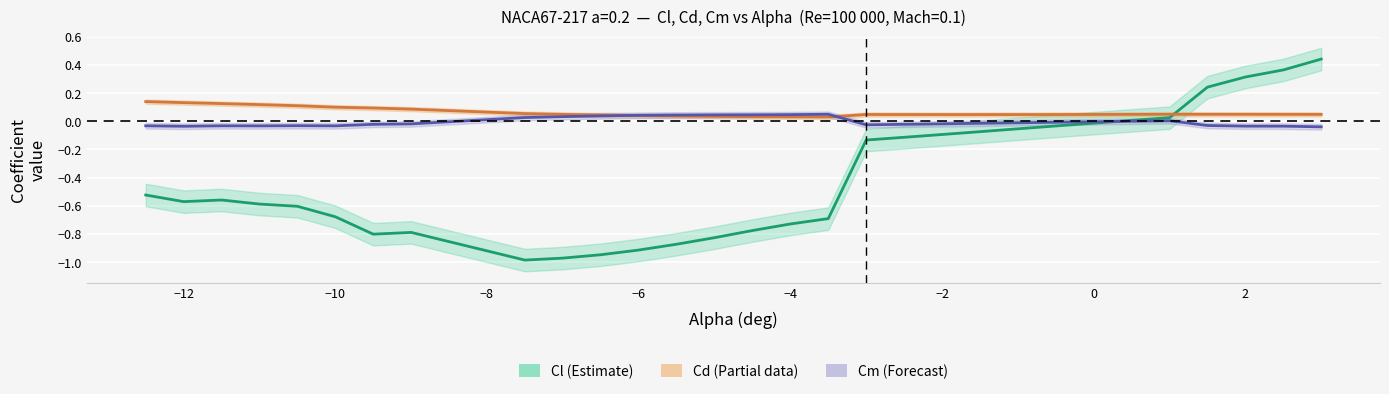

What is the sum of all Cm values?

-0.1